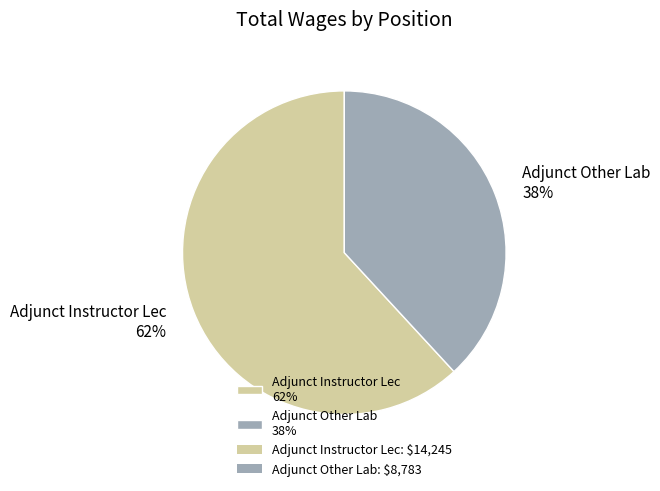

To the nearest percent, what percentage of the pie is Adjunct Other Lab?

38%